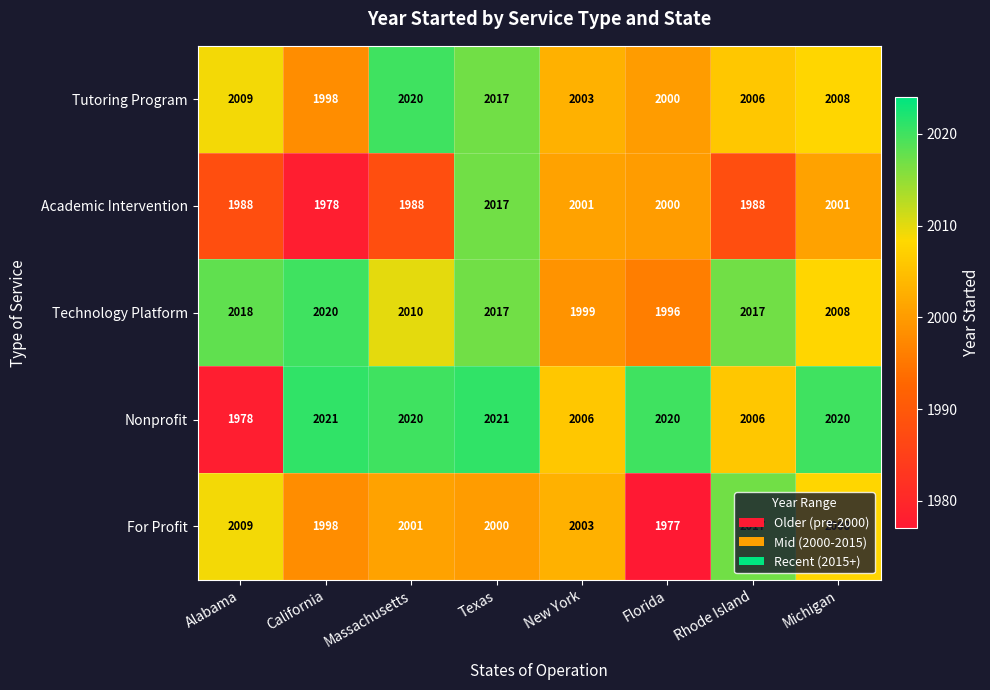

What is the maximum value for Technology Platform?

2020